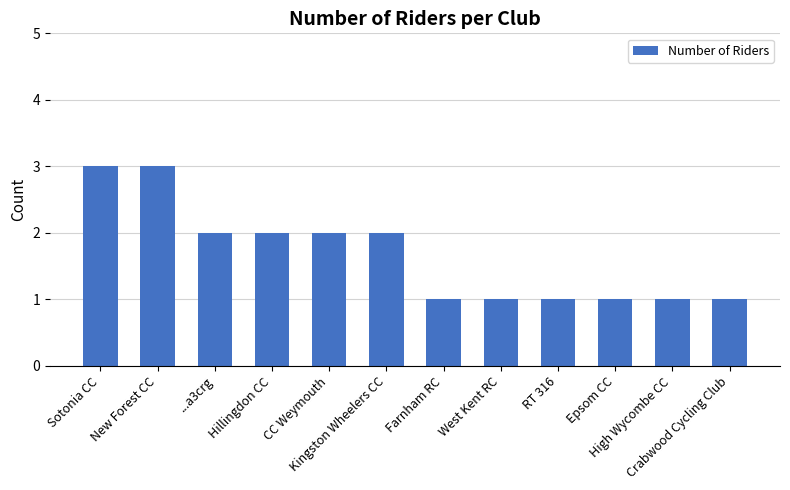

How many data points are less than 2?

6